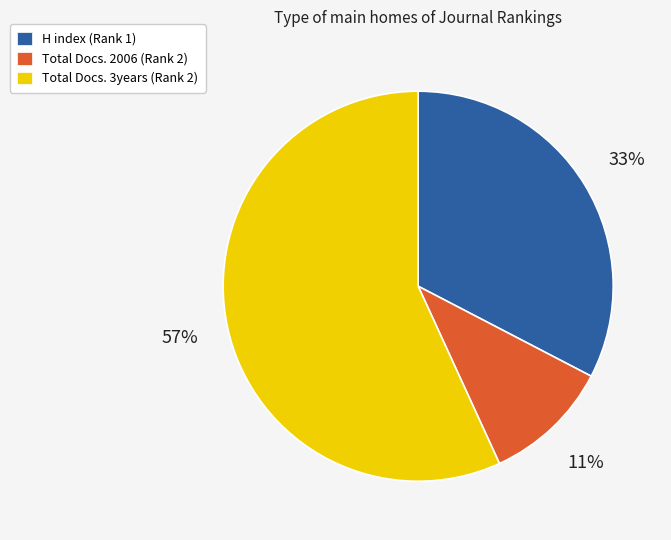

What is the ratio of the value at Total Docs. 3years (Rank 2) to the value at H index (Rank 1)?

1.7